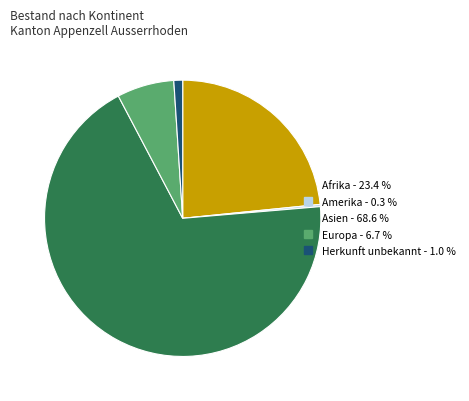

What is the largest slice in the pie chart?

Asien